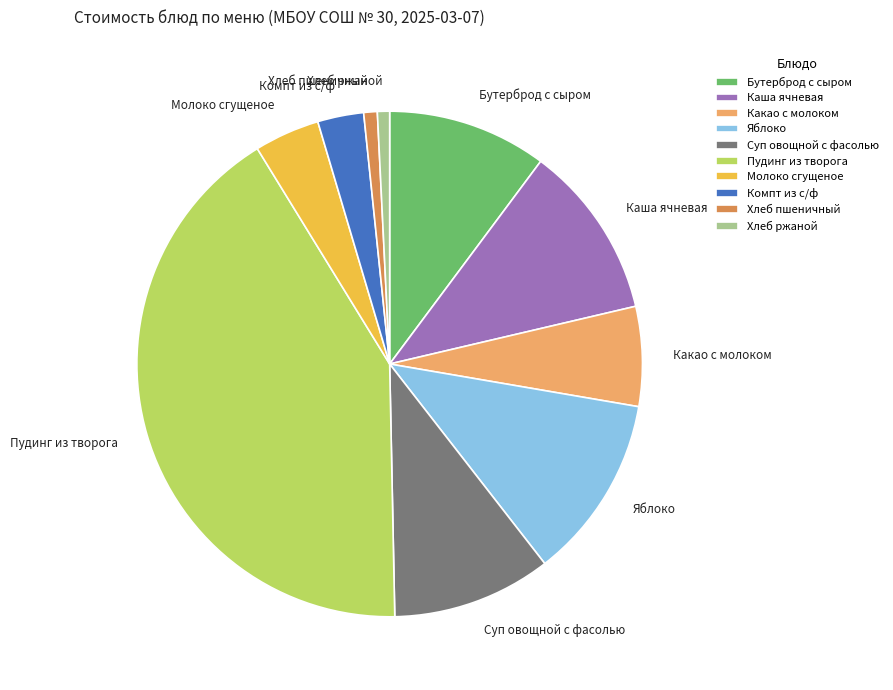

Is the sum of Хлеб ржаной and Компт из с/ф greater than half?

No